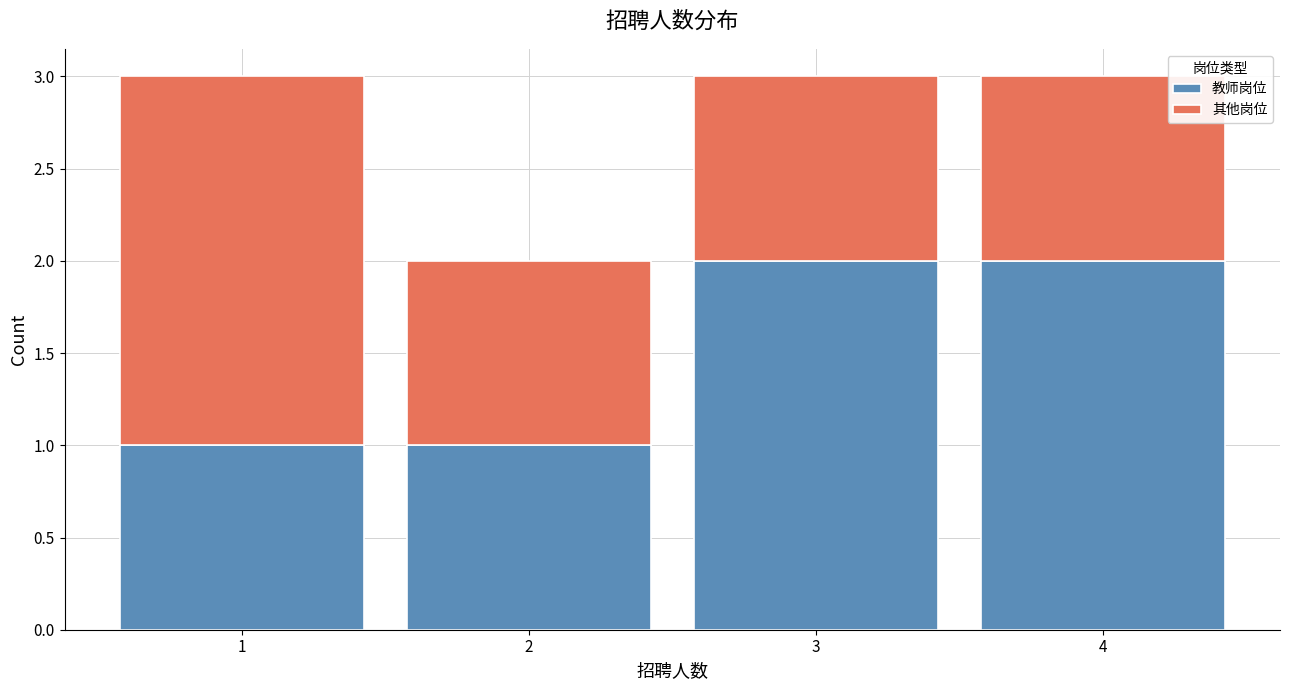

Reading left to right, transcribe this chart: for each stacked bar, give the range it covers on the x-axis and its total height. The values are not printed on the chart, so give them approximately, as read against the axis.

0.5 to 1.5: 3
1.5 to 2.5: 2
2.5 to 3.5: 3
3.5 to 4.5: 3